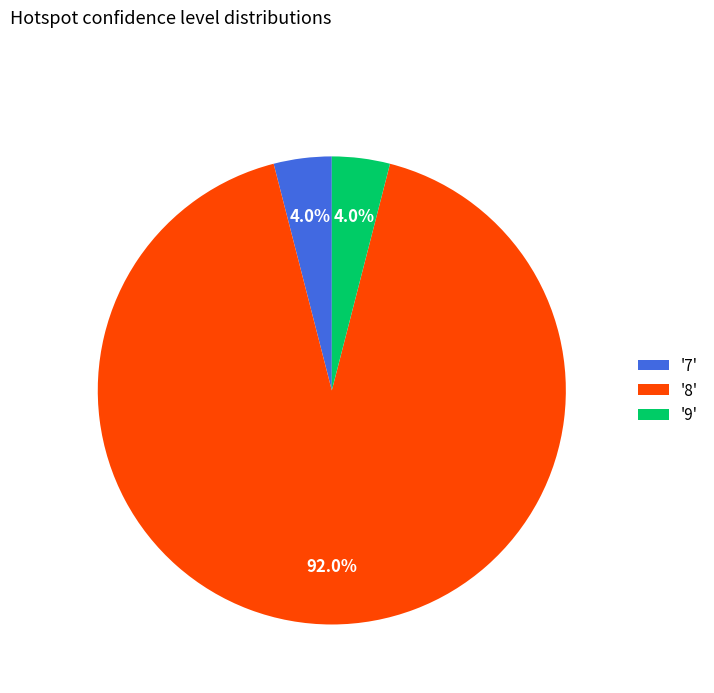

Which category has the biggest portion of the pie?

'8'